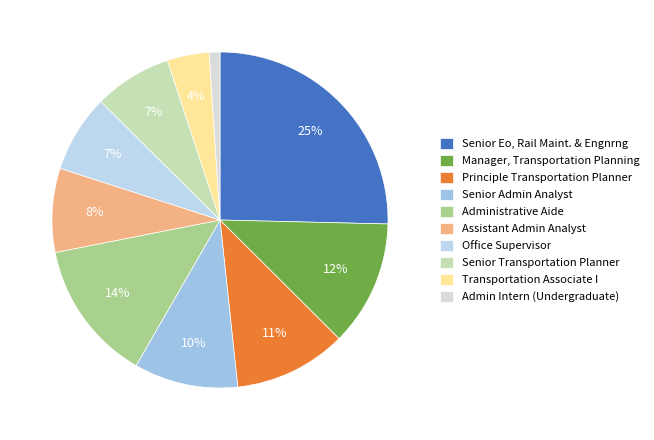

Which has a higher value, Senior Admin Analyst or Senior Transportation Planner?

Senior Admin Analyst